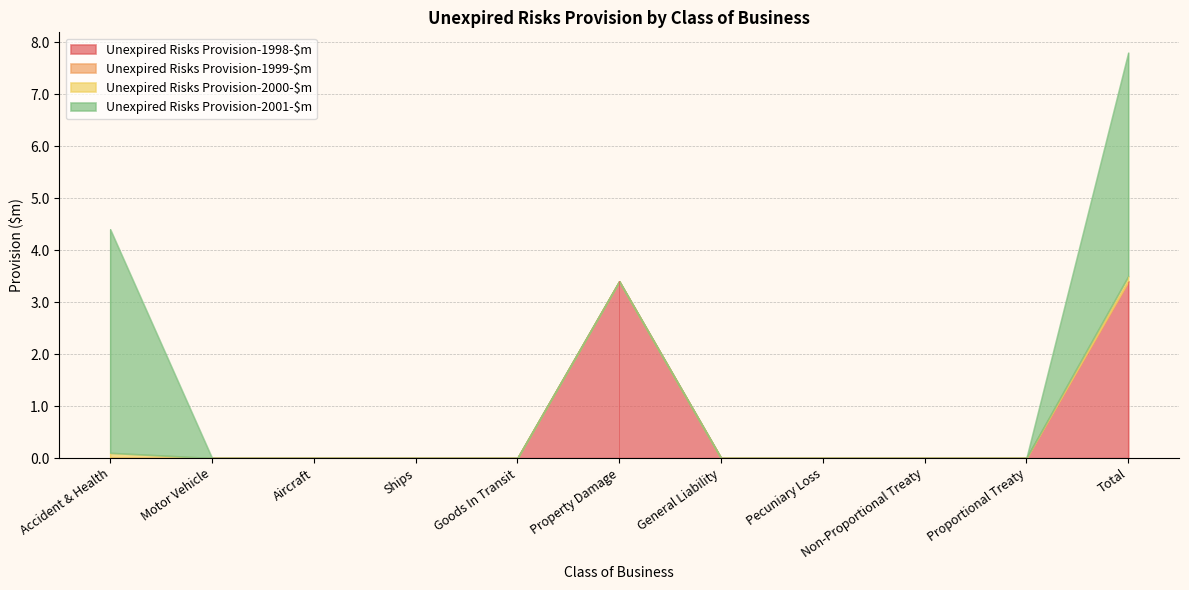

Which has a higher value, Property Damage or Total?

Property Damage